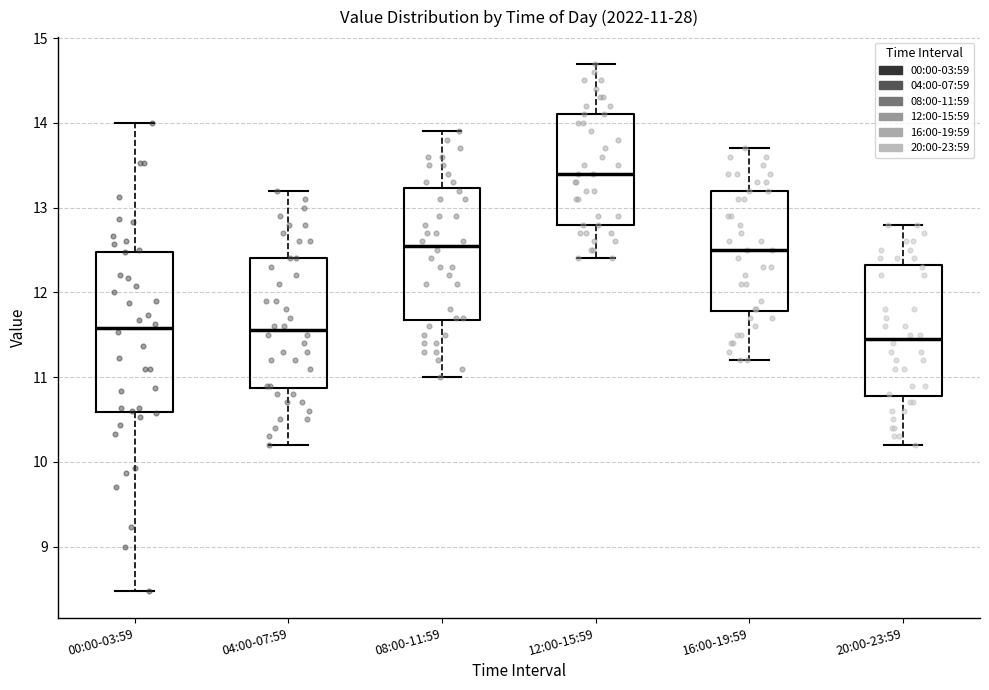

Comparing the boxes themselves (not the whiskers), which one is the tallest?

00:00-03:59